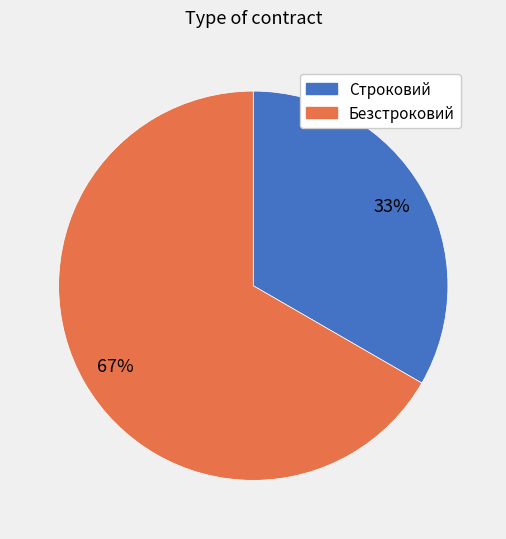

What is the majority slice?

Безстроковий